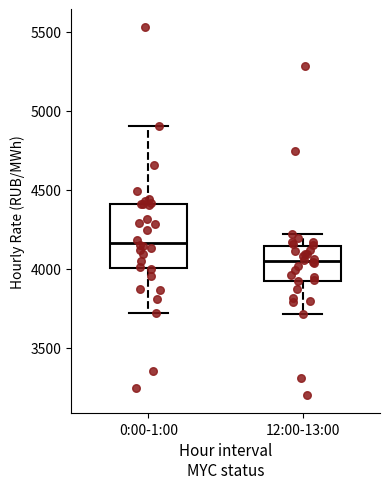

Which box has the lowest median line?

12:00-13:00